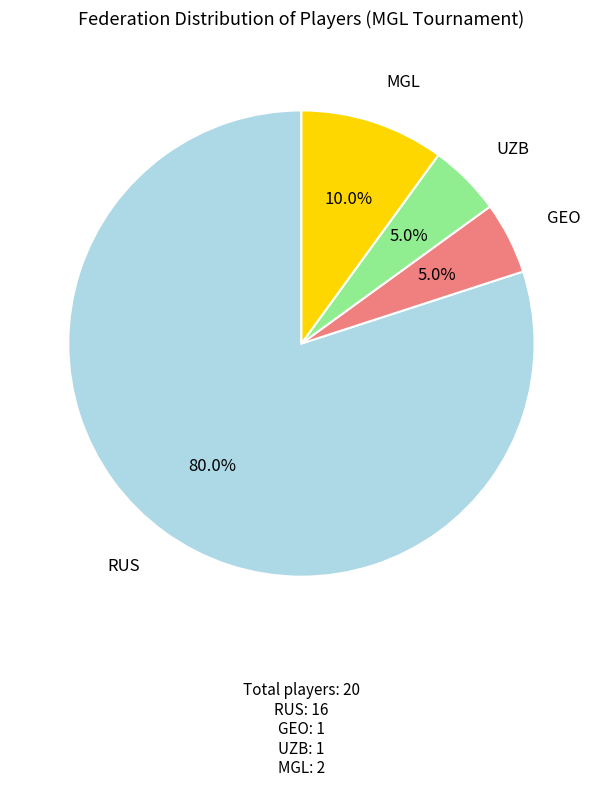

How many slices are in this pie chart?

4